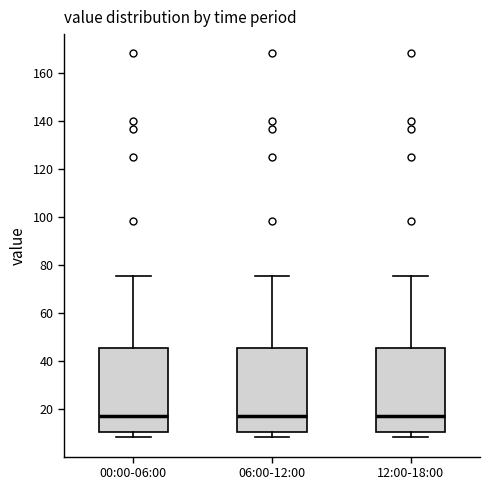

Reading left to right, transcribe this box plot: for each box, give where its median line is, the range the box spans, and where its two whiskers end, as read against the y-axis. The values are not printed on the chart, so give them approximately, as read against the axis.

00:00-06:00: median 18, box 10 to 46, whiskers 8 to 76
06:00-12:00: median 18, box 10 to 46, whiskers 8 to 76
12:00-18:00: median 18, box 10 to 46, whiskers 8 to 76